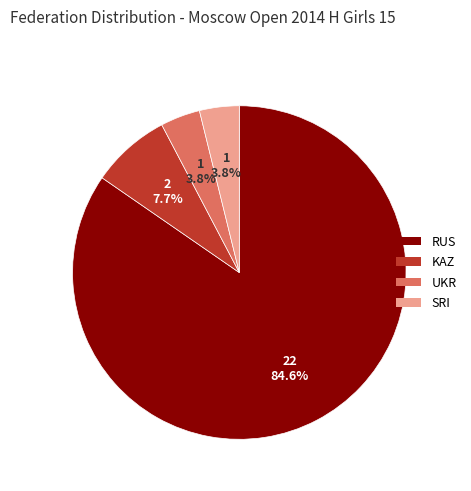

To the nearest percent, what is the combined percentage of UKR and RUS?

88%